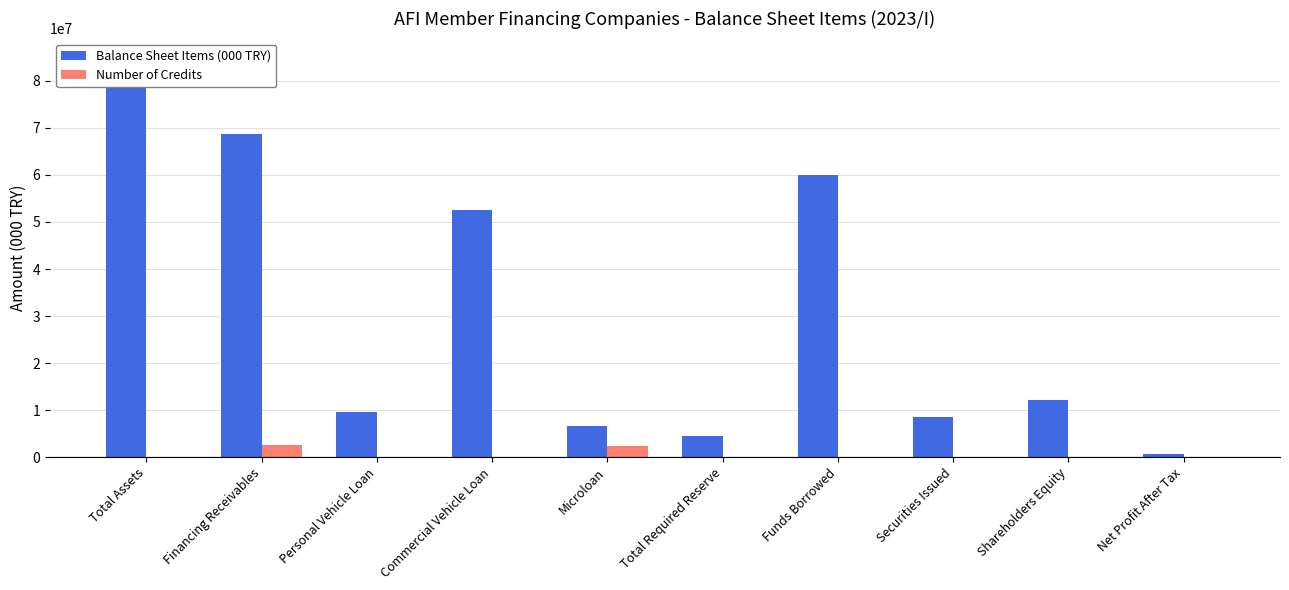

What is the greatest value displayed?

84750219